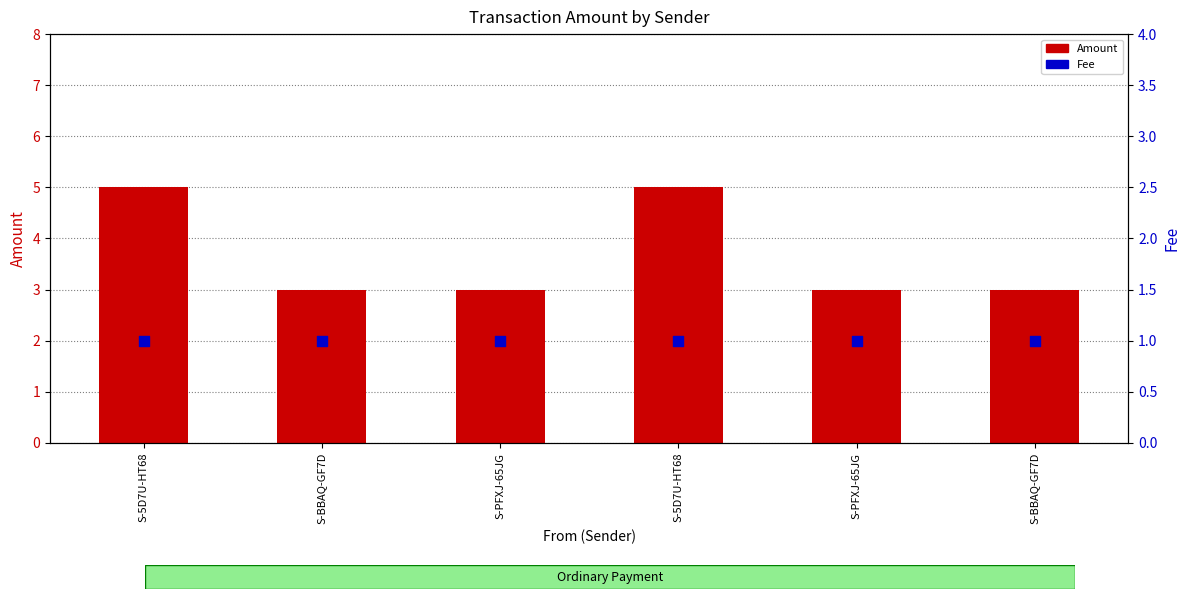

Is the value of Fee at S-PFXJ-65JG greater than the value of Amount at S-5D7U-HT68?

No